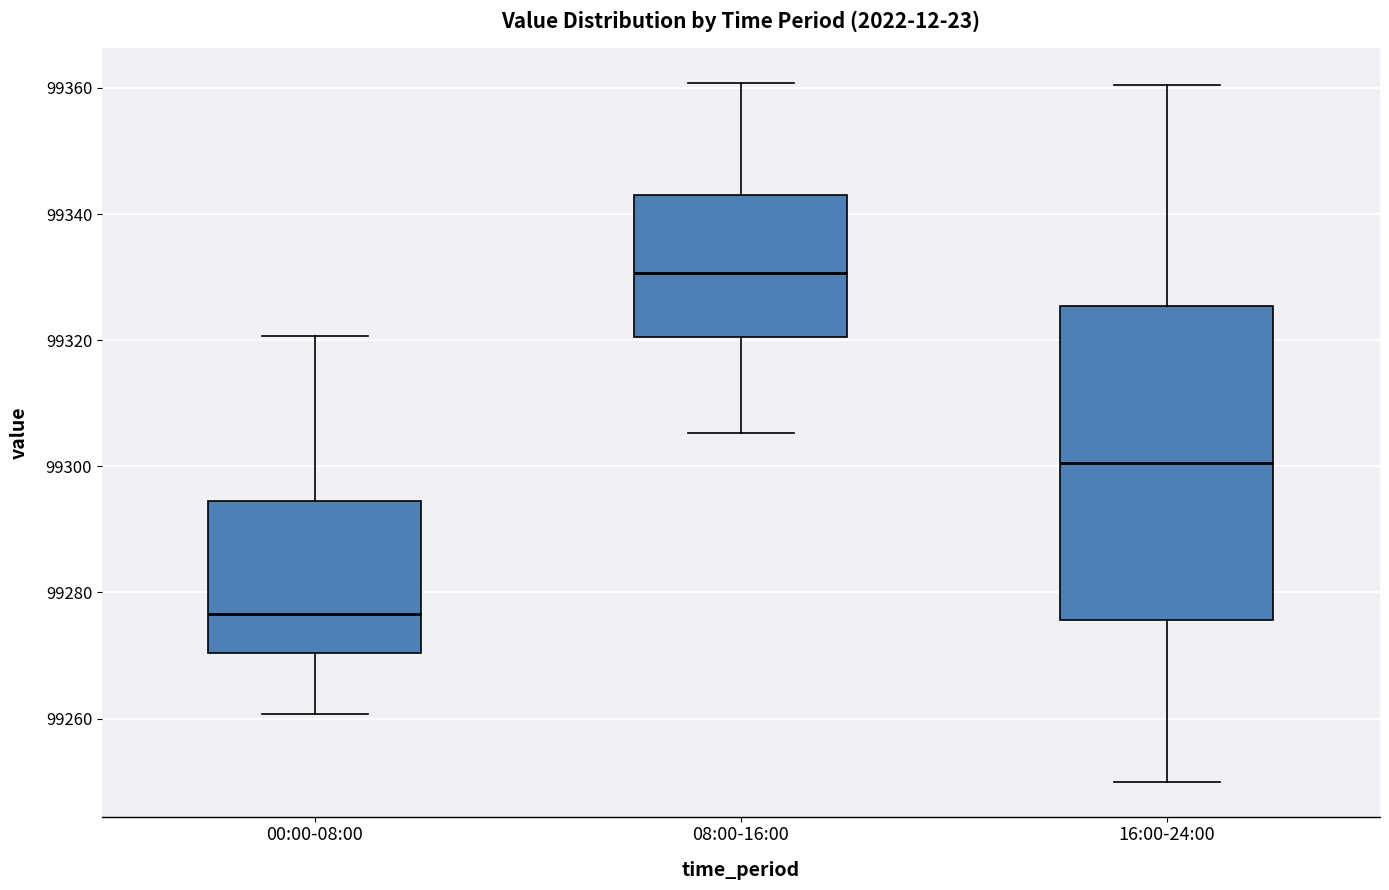

Which box is the tallest, from its lower edge to its upper edge?

16:00-24:00